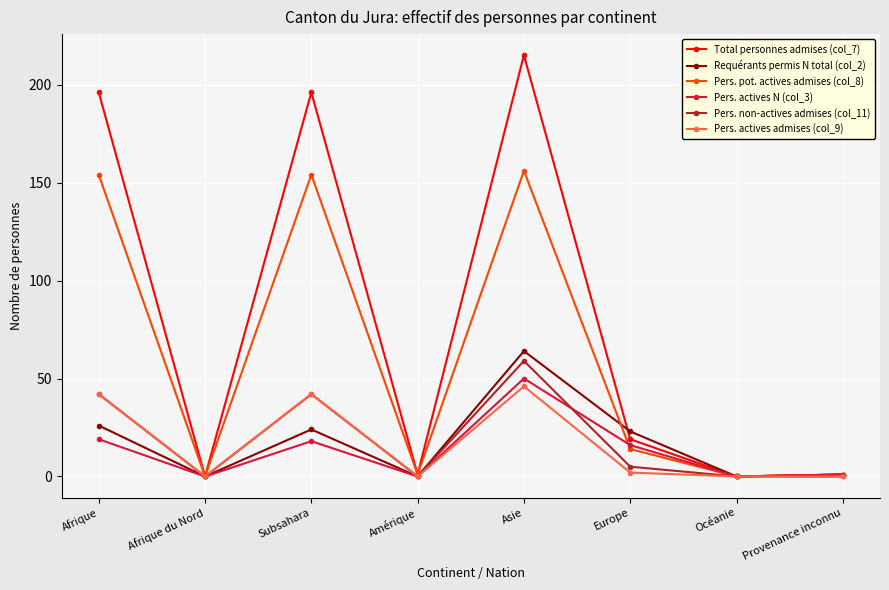

How many lines are shown in the chart?

6